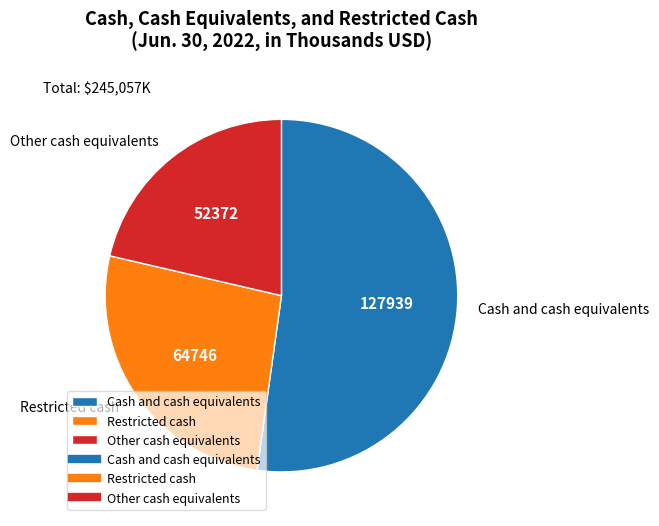

True or false: Restricted cash accounts for 26% of the total.

True